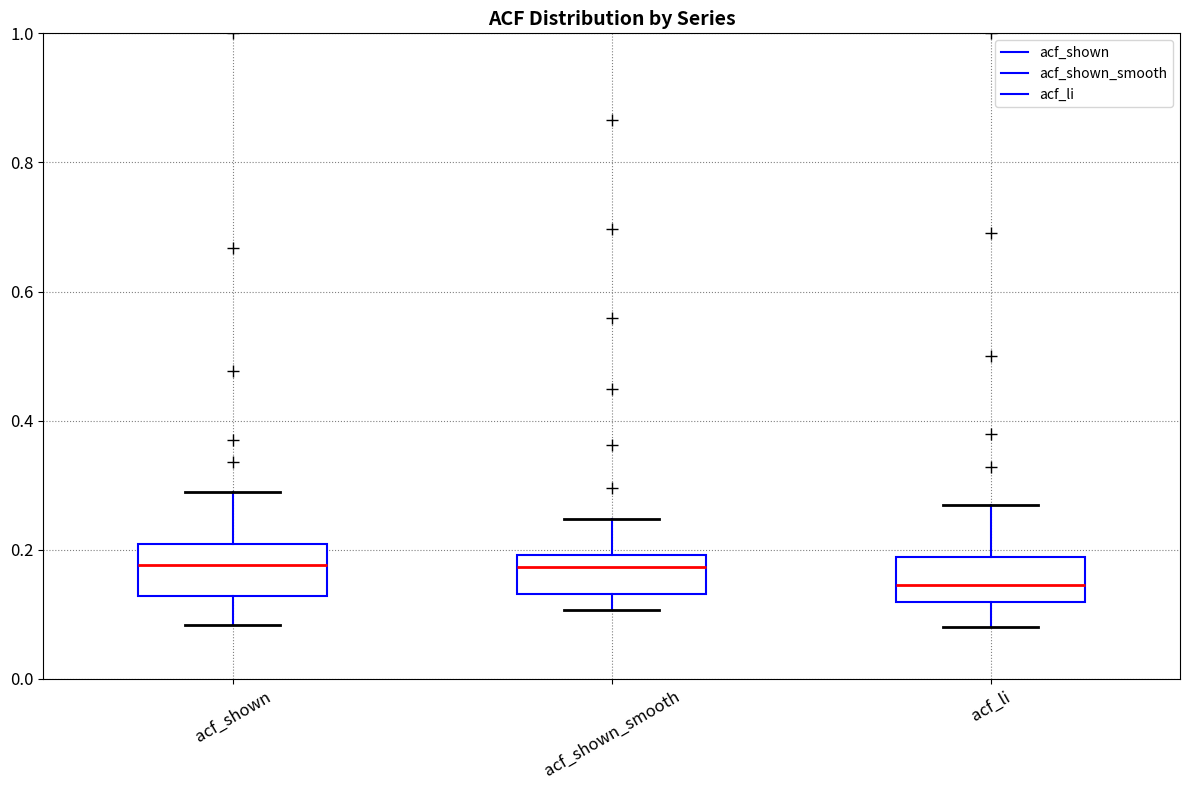

Reading left to right, transcribe this box plot: for each box, give where its median line is, the range the box spans, and where its two whiskers end, as read against the y-axis. The values are not printed on the chart, so give them approximately, as read against the axis.

acf_shown: median 0.18, box 0.12 to 0.20, whiskers 0.08 to 0.30
acf_shown_smooth: median 0.18, box 0.14 to 0.20, whiskers 0.10 to 0.24
acf_li: median 0.14, box 0.12 to 0.18, whiskers 0.08 to 0.26